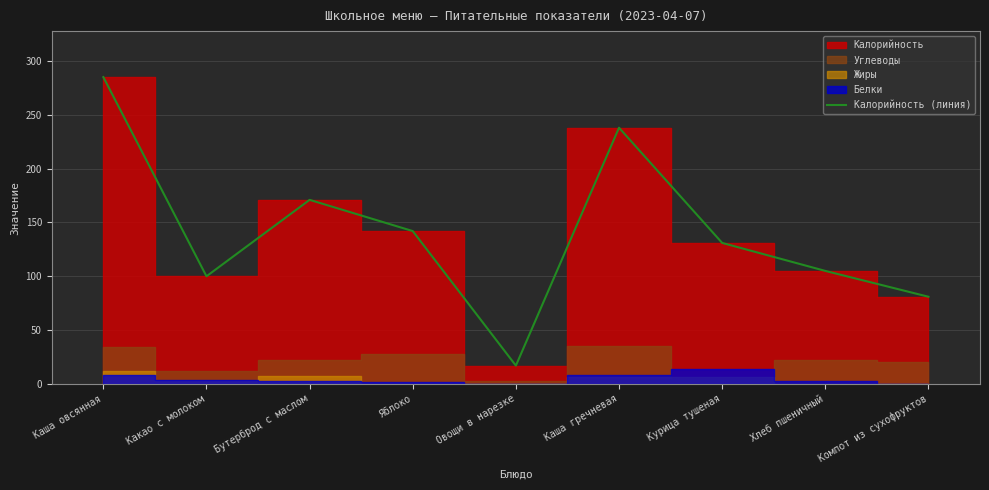

Reading left to right, list all the values displayed in this chart.

285	100	171	142	17	238	131	105	81